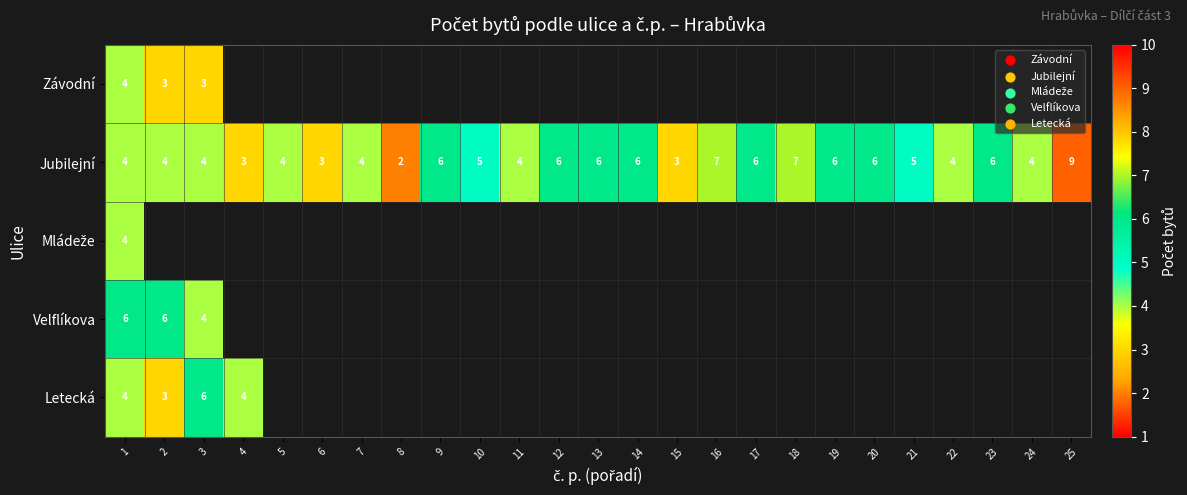

Which label corresponds to the largest value in the chart?

25